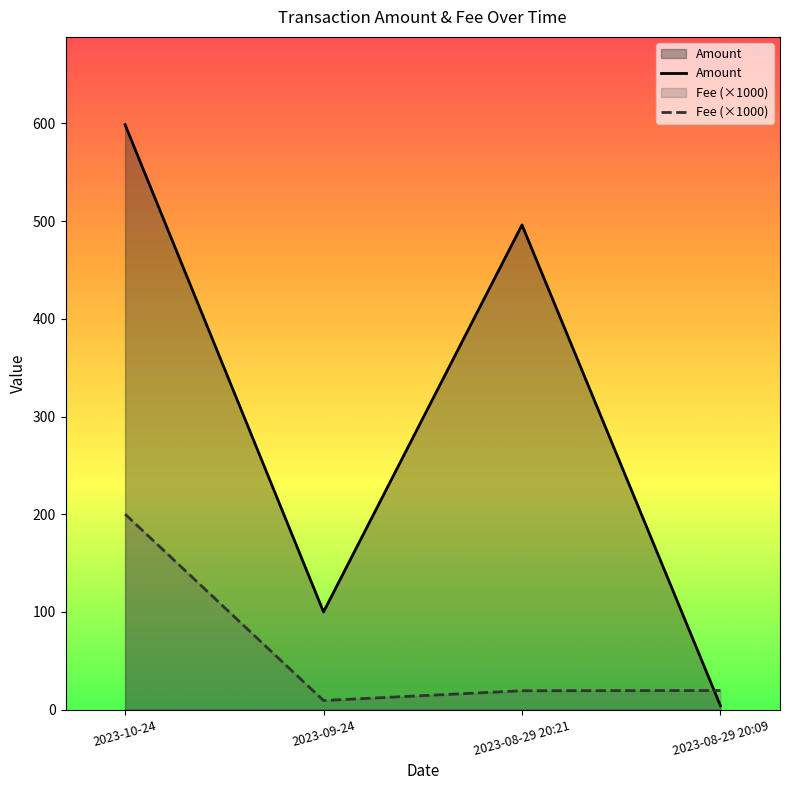

Where do Amount and Fee first cross each other?

2023-08-29 20:21 and 2023-08-29 20:09